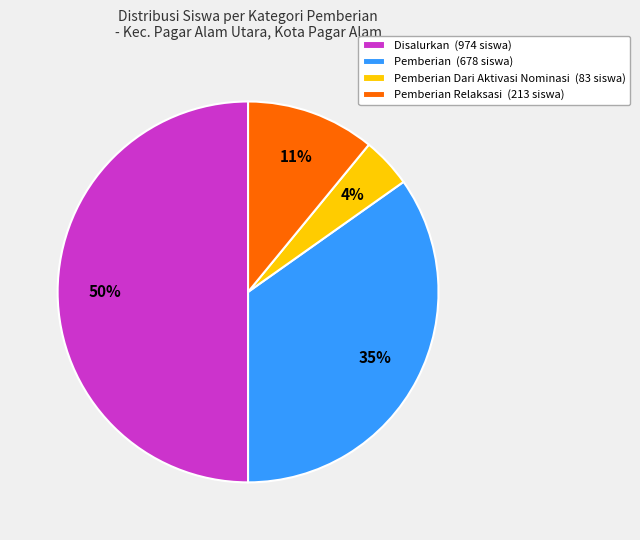

Combined, do Pemberian Dari Aktivasi Nominasi (83 siswa) and Pemberian (678 siswa) account for over 50%?

No